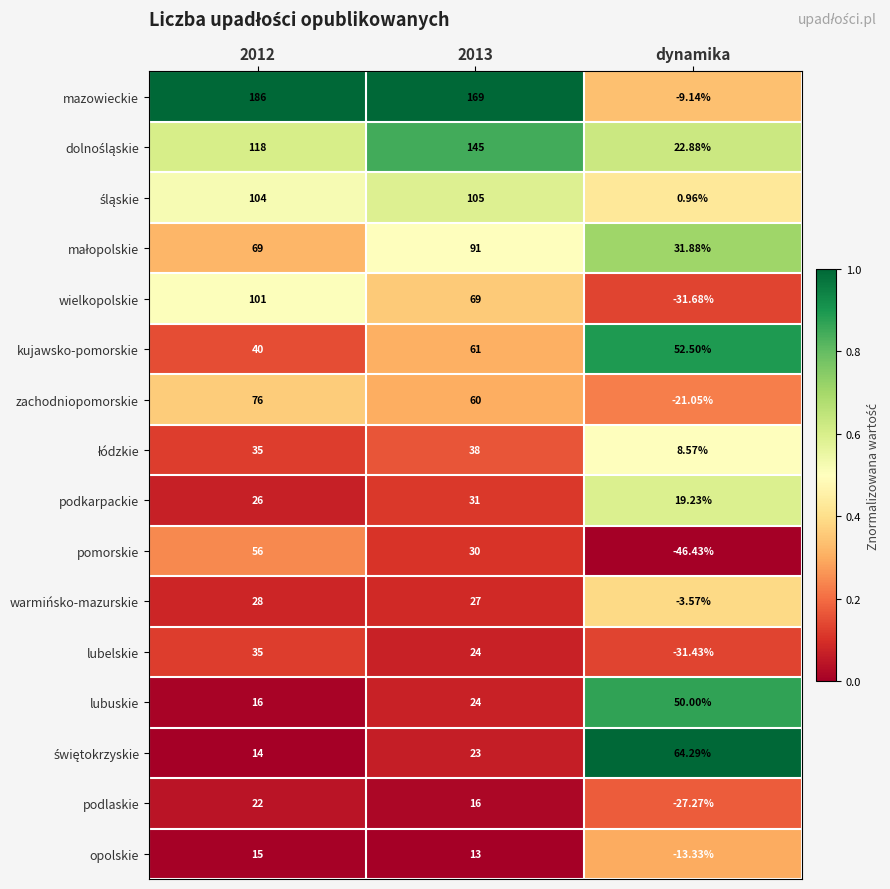

What is the difference between the highest and lowest values at dynamika?

110.7